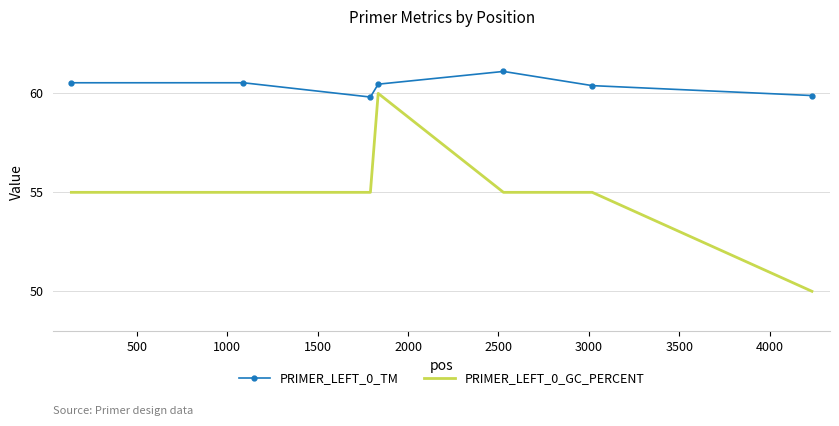

What is the difference between the second highest and minimum values in the PRIMER_LEFT_0_TM series?

0.7